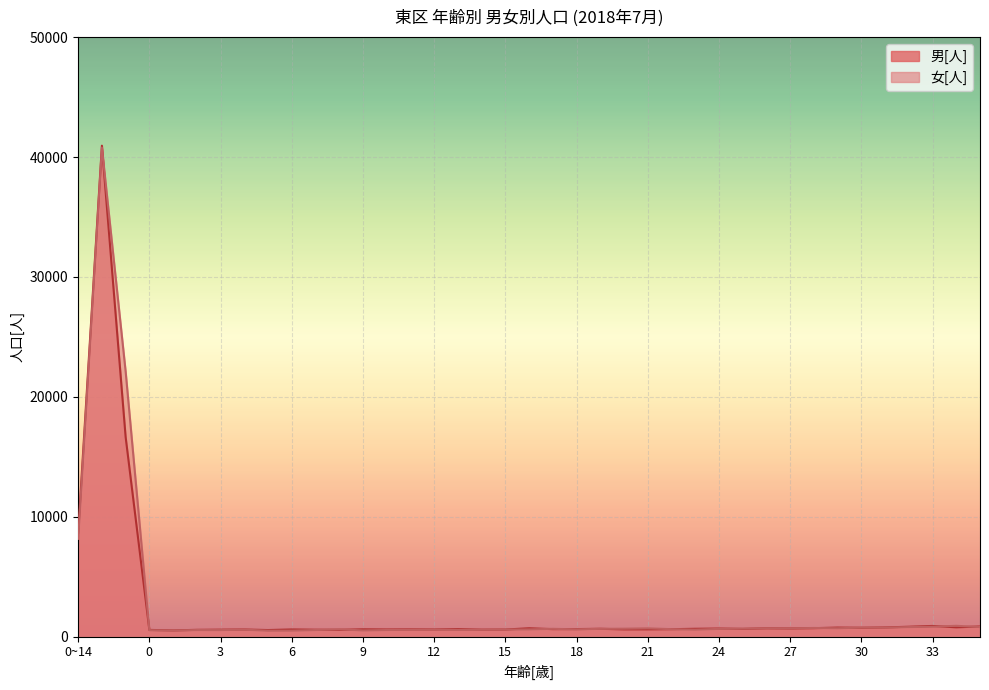

List the series in order of their overall mean, highest first.

女[人], 男[人]